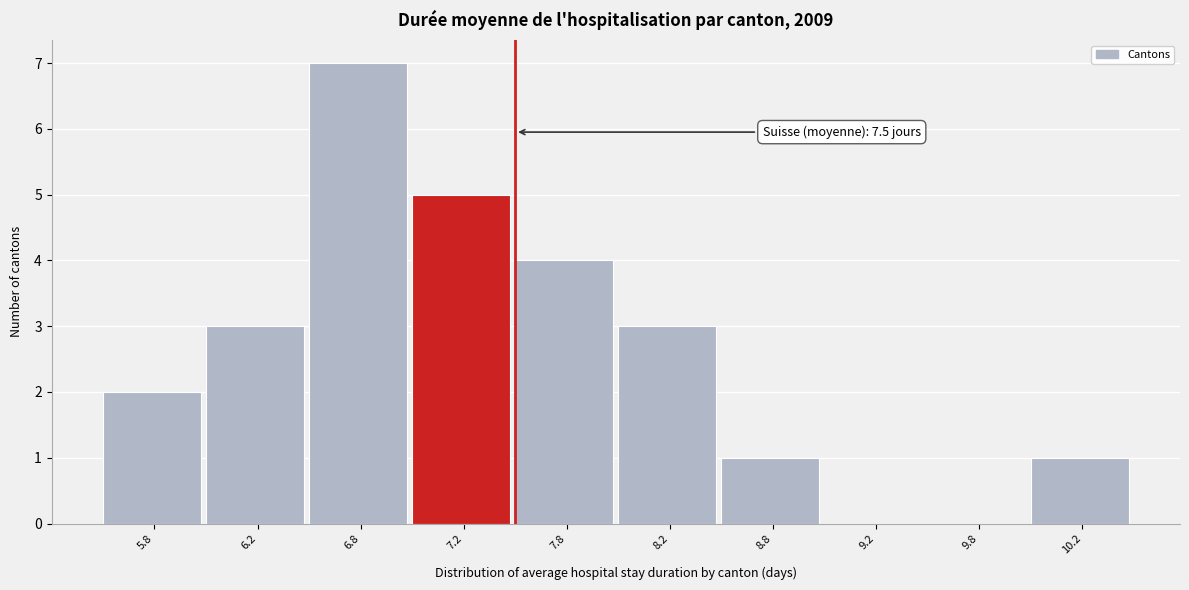

Reading left to right, extract all data points from this chart.

5.8=2	6.2=3	6.8=7	7.2=5	7.8=4	8.2=3	8.8=1	9.2=0	9.8=0	10.2=1